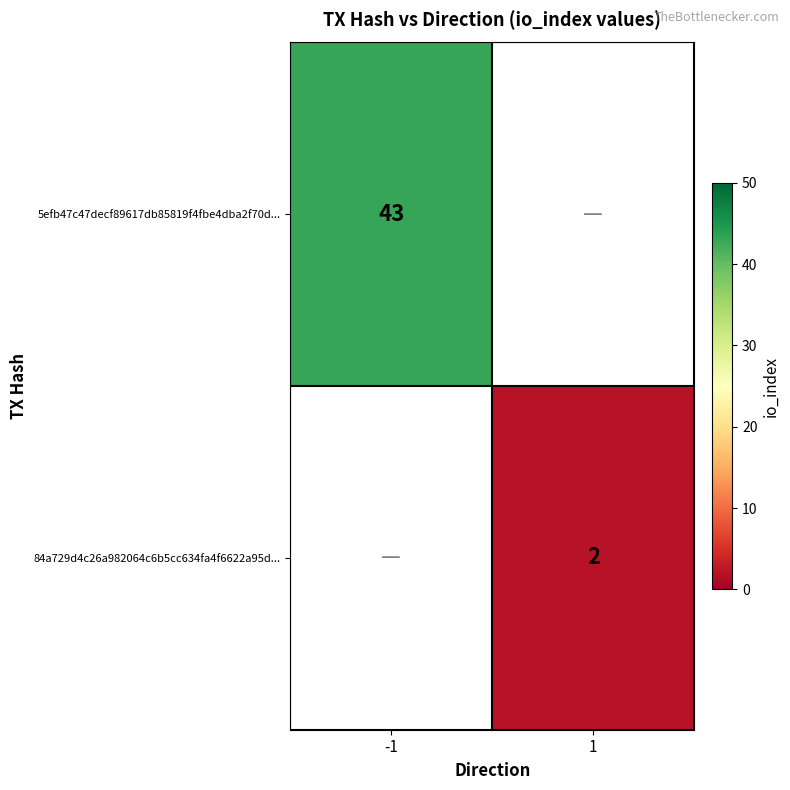

Count the number of categories in the chart.

2